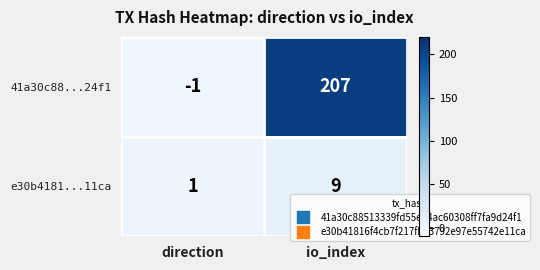

At which category does the chart reach its peak across all series?

io_index